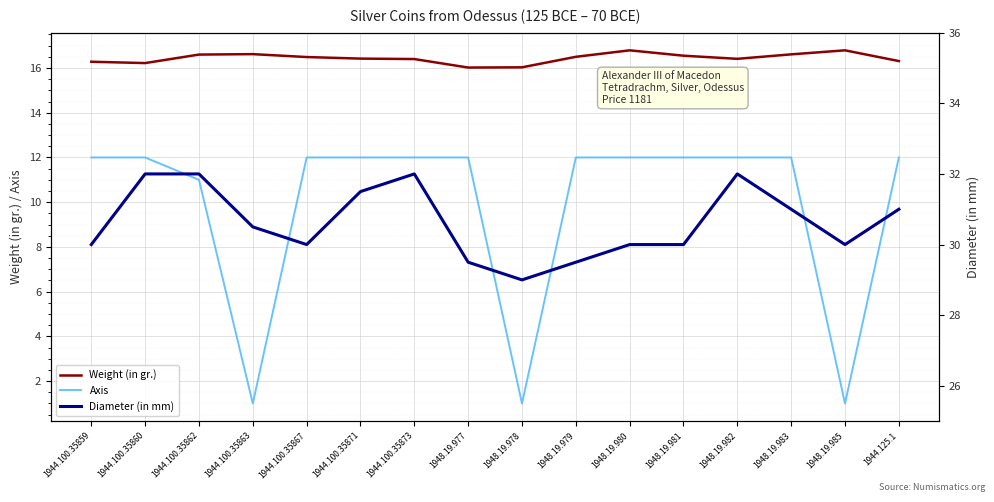

How many lines are shown in the chart?

3